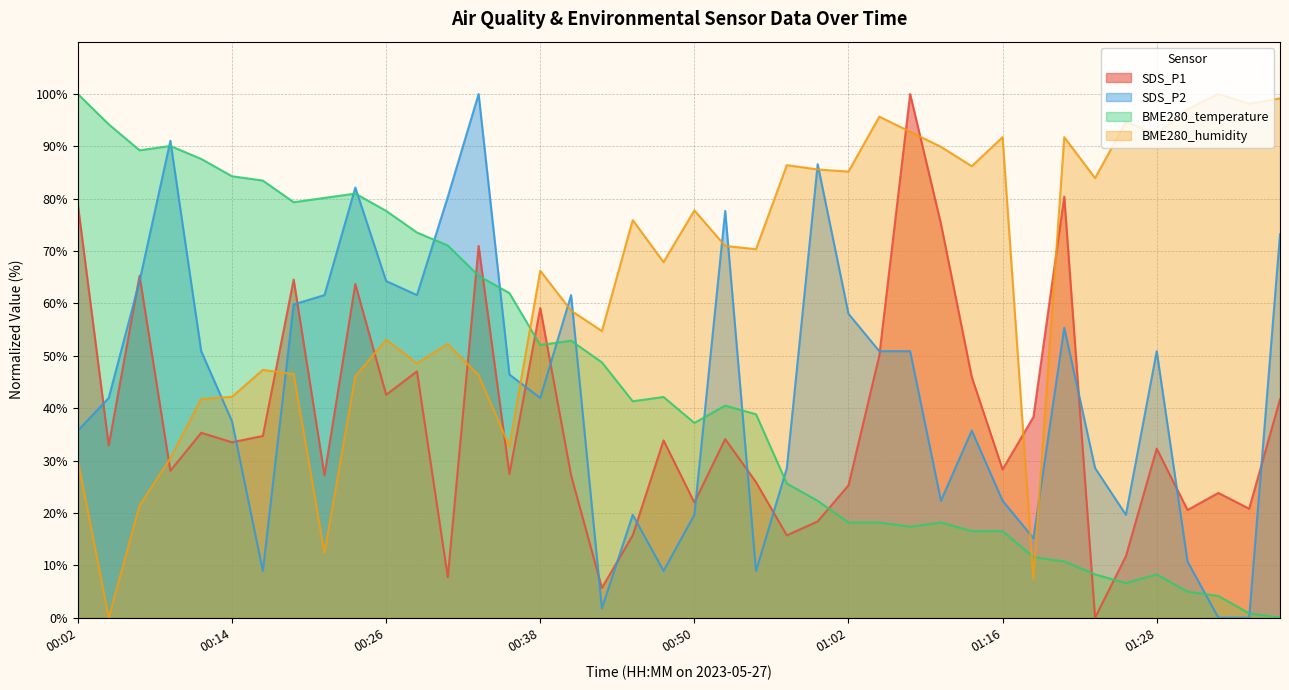

At how many categories does at least one series exceed 29?

40